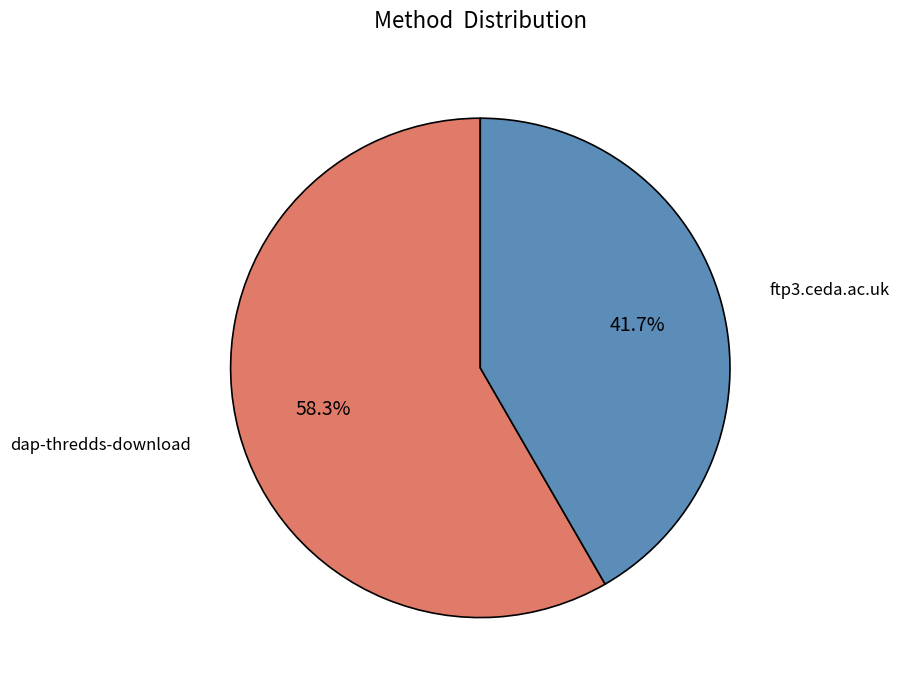

Combined, do ftp3.ceda.ac.uk and dap-thredds-download account for over 50%?

Yes